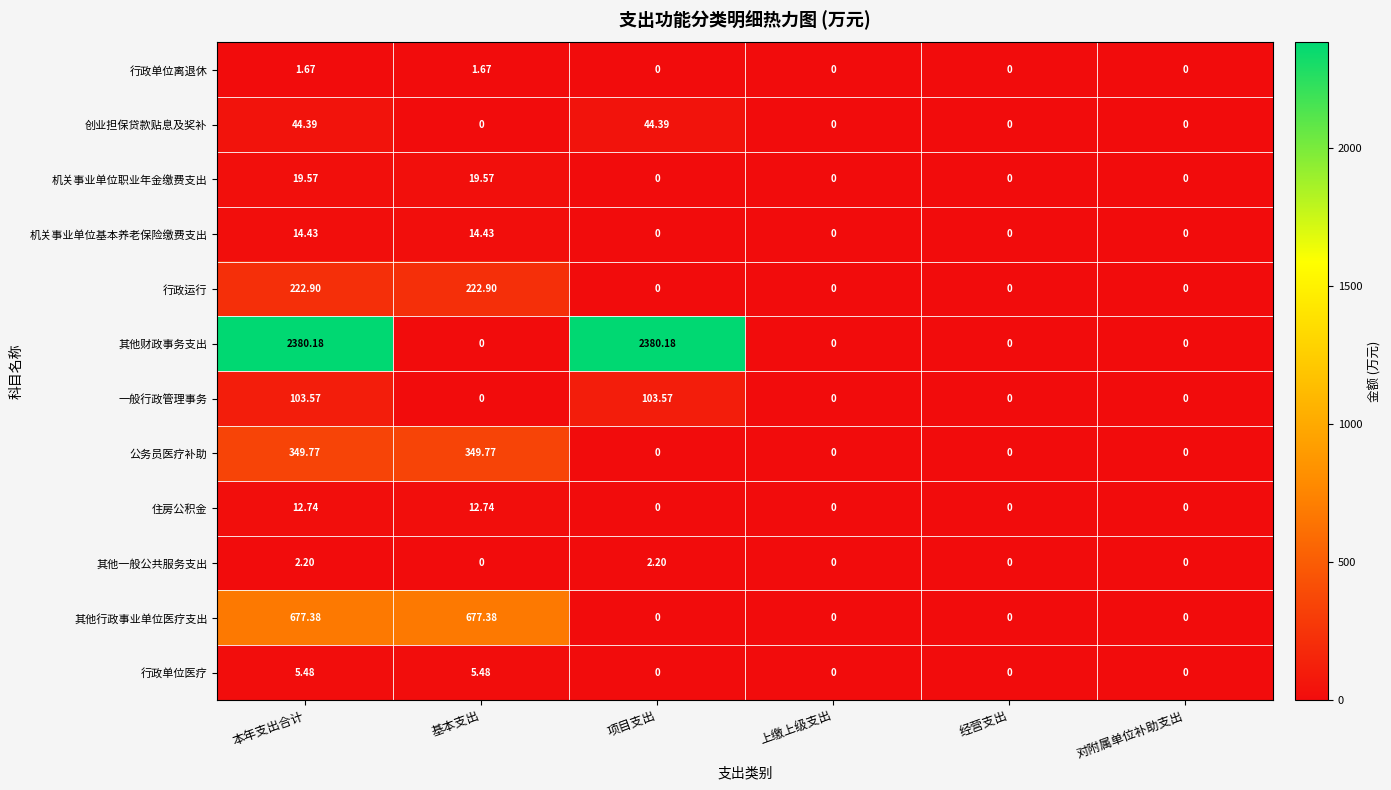

Rank the series by their maximum value, from lowest to highest.

行政单位离退休, 其他一般公共服务支出, 行政单位医疗, 住房公积金, 机关事业单位基本养老保险缴费支出, 机关事业单位职业年金缴费支出, 创业担保贷款贴息及奖补, 一般行政管理事务, 行政运行, 公务员医疗补助, 其他行政事业单位医疗支出, 其他财政事务支出